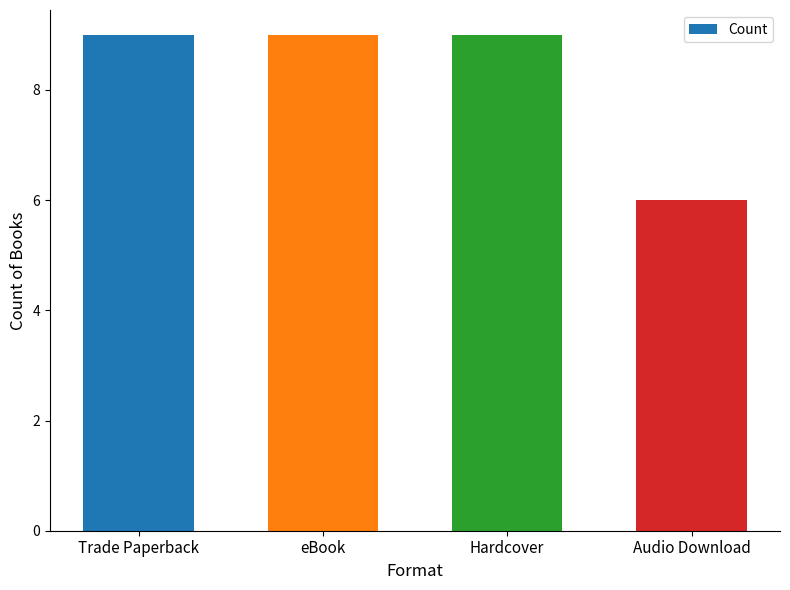

What is the minimum value shown in the chart?

6